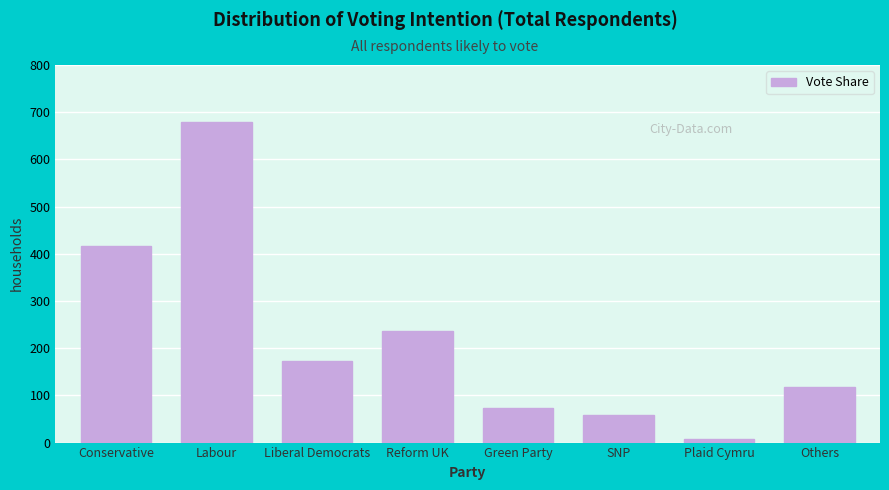

Reading left to right, extract all data points from this chart.

Conservative=417	Labour=680	Liberal Democrats=173	Reform UK=236	Green Party=74	SNP=58	Plaid Cymru=7	Others=117